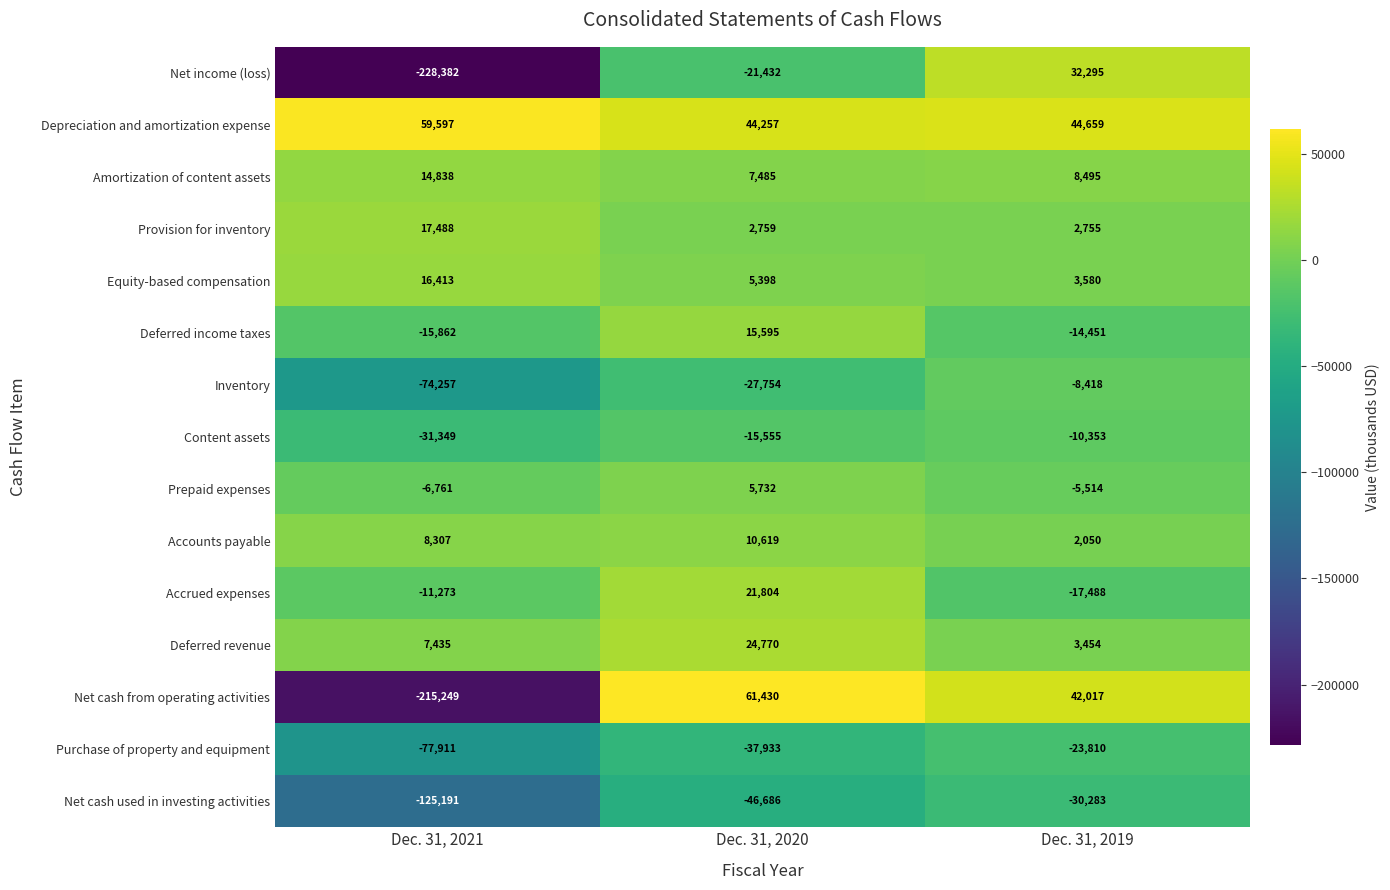

Is the value of Equity-based compensation at Dec. 31, 2021 greater than the value of Net income (loss) at Dec. 31, 2019?

No